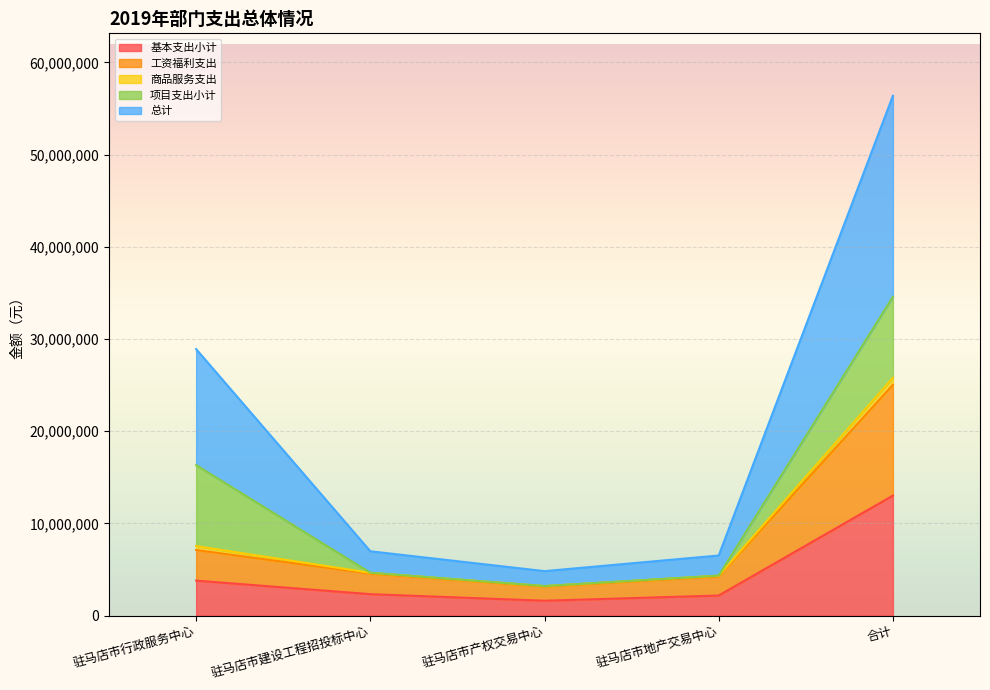

At which category is the sum across all series the highest?

合计